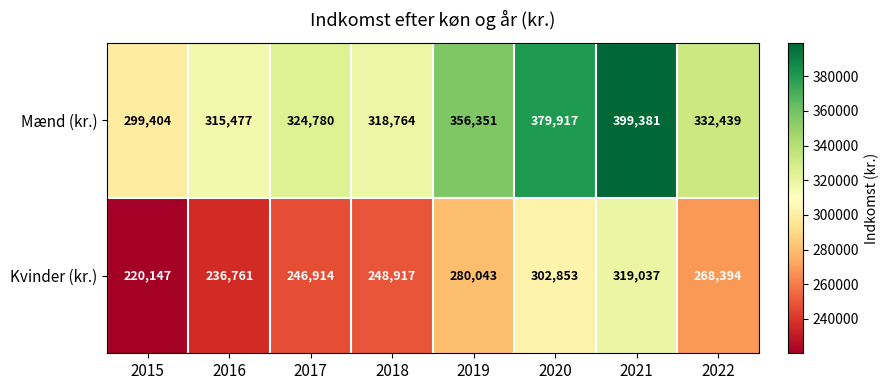

The Mænd (kr.) series shows 399381 at 2021. True or false?

True